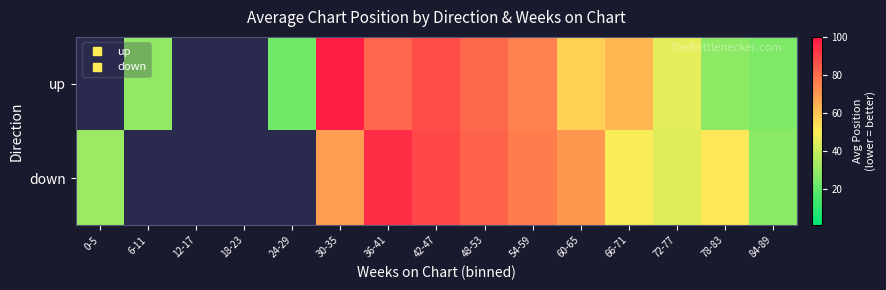

The down series shows 94.5 at 36-41. True or false?

True